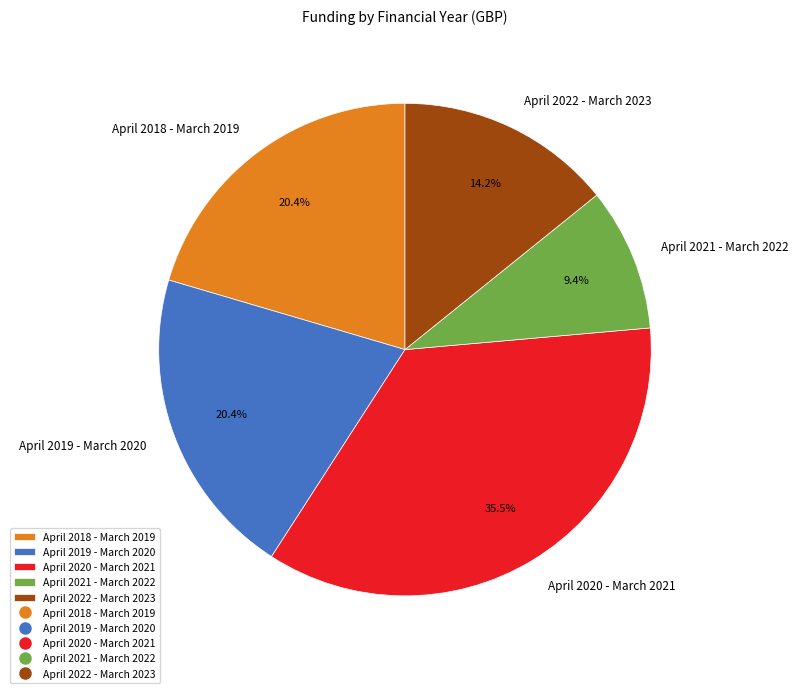

How many segments does this pie chart have?

5